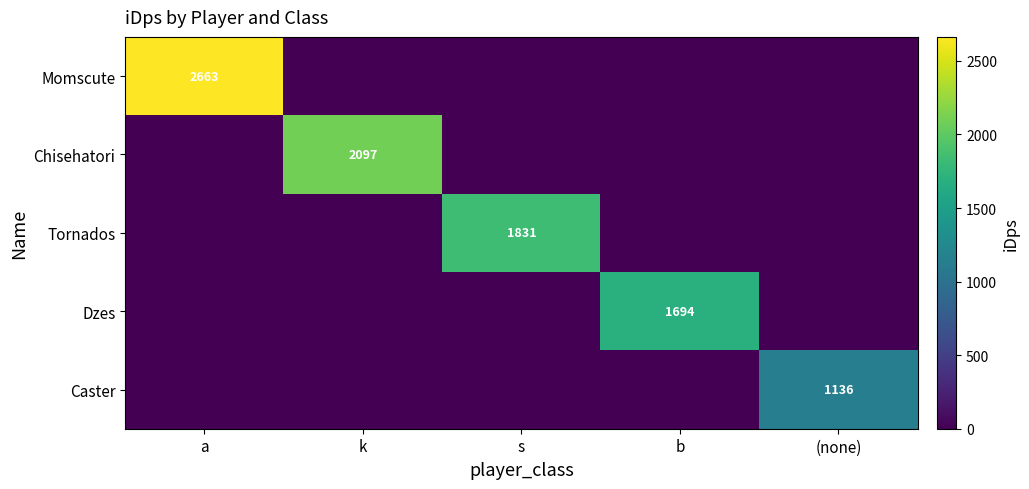

True or false: Tornados has a value of 411 at s.

False